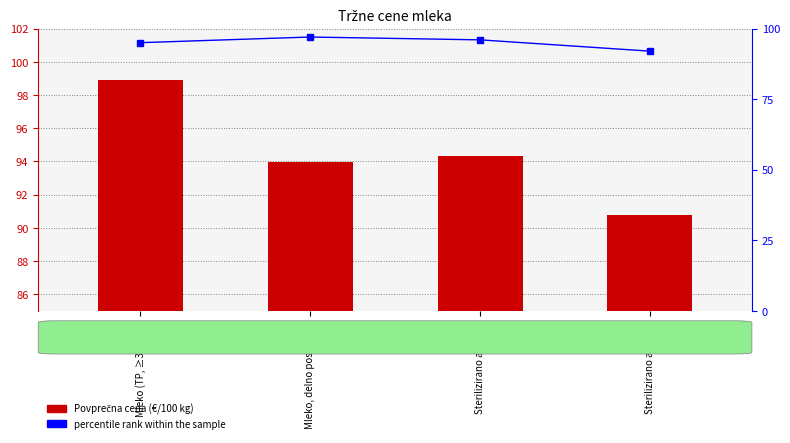

What is the label of the 3rd bar from the left?

Sterilizirano ali UV…